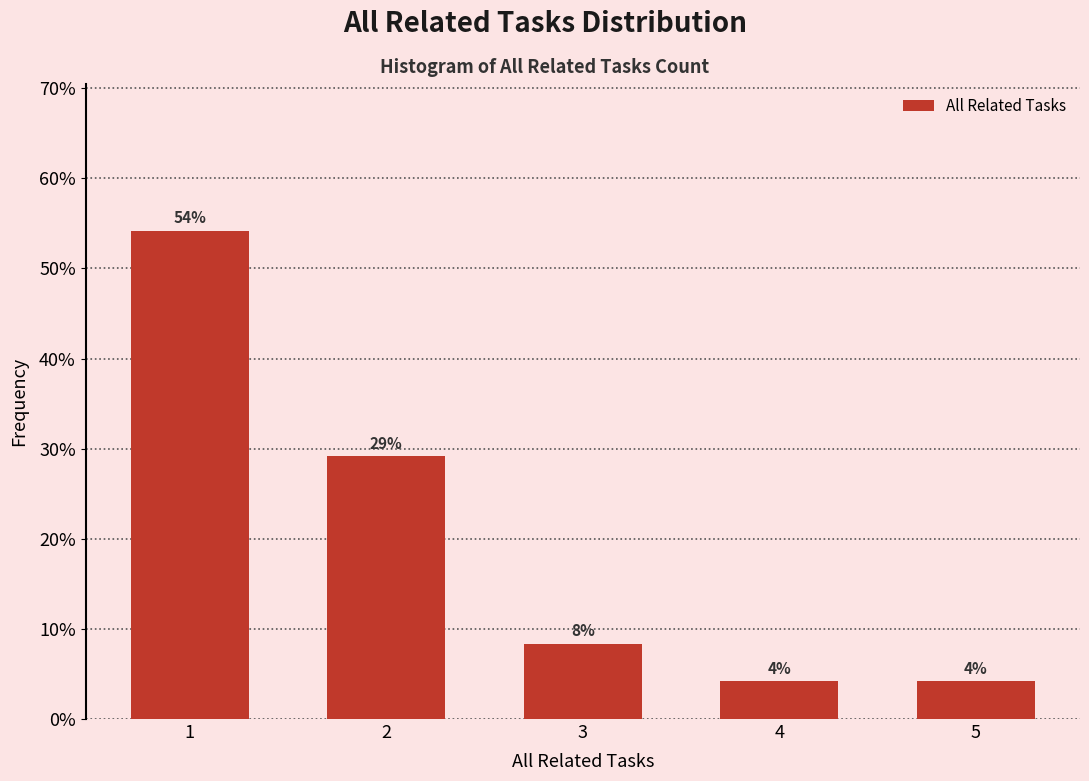

Does the chart contain any negative values?

No